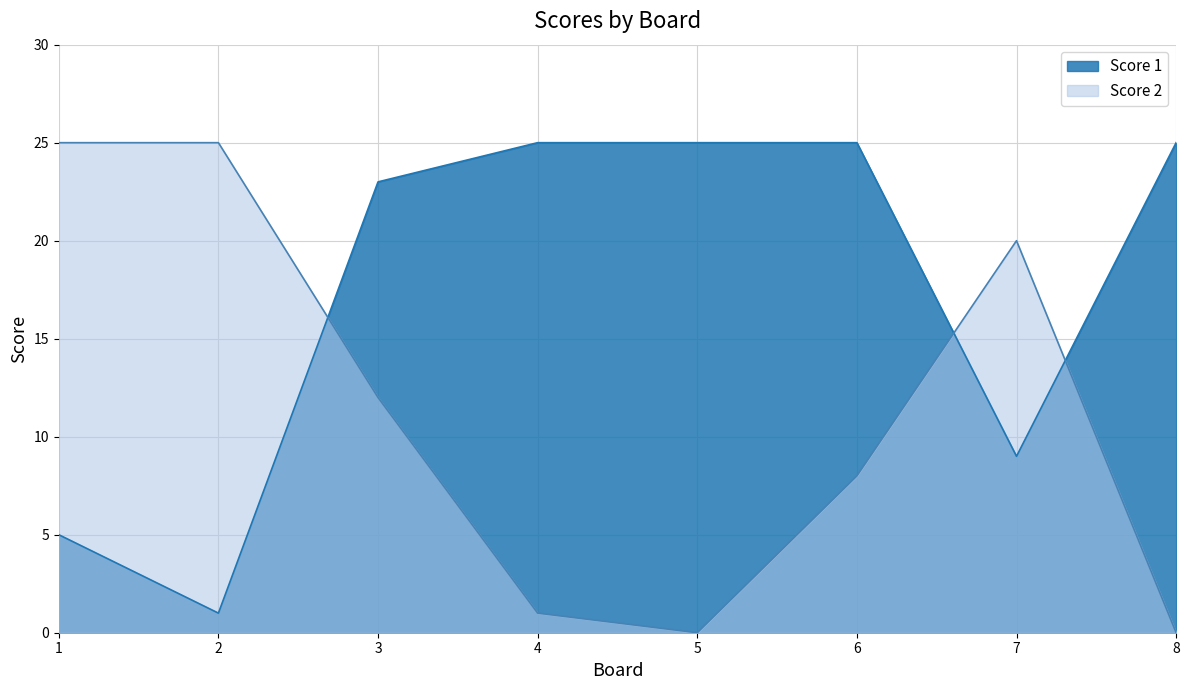

List the series in order of their peak value, lowest first.

Score 1, Score 2